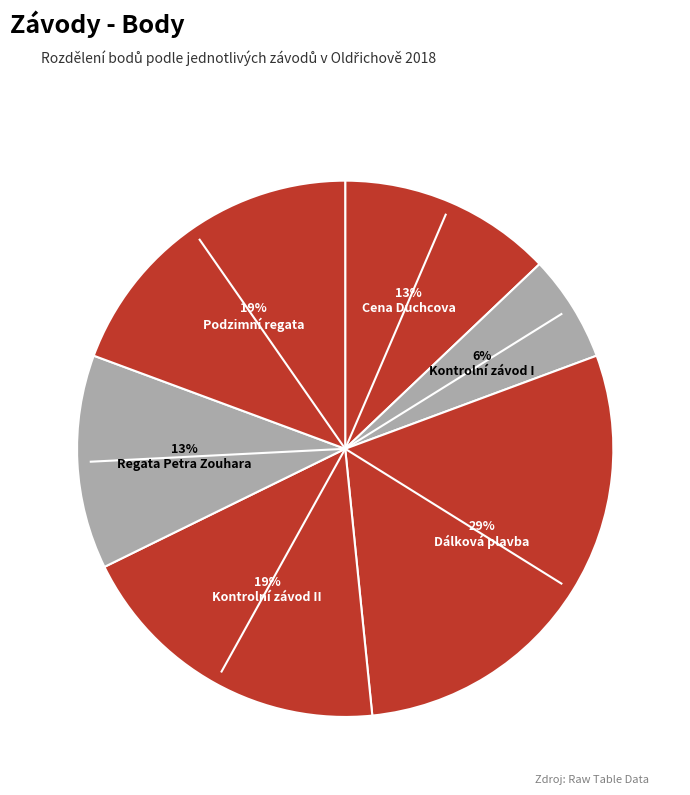

Count the number of slices in the pie.

6